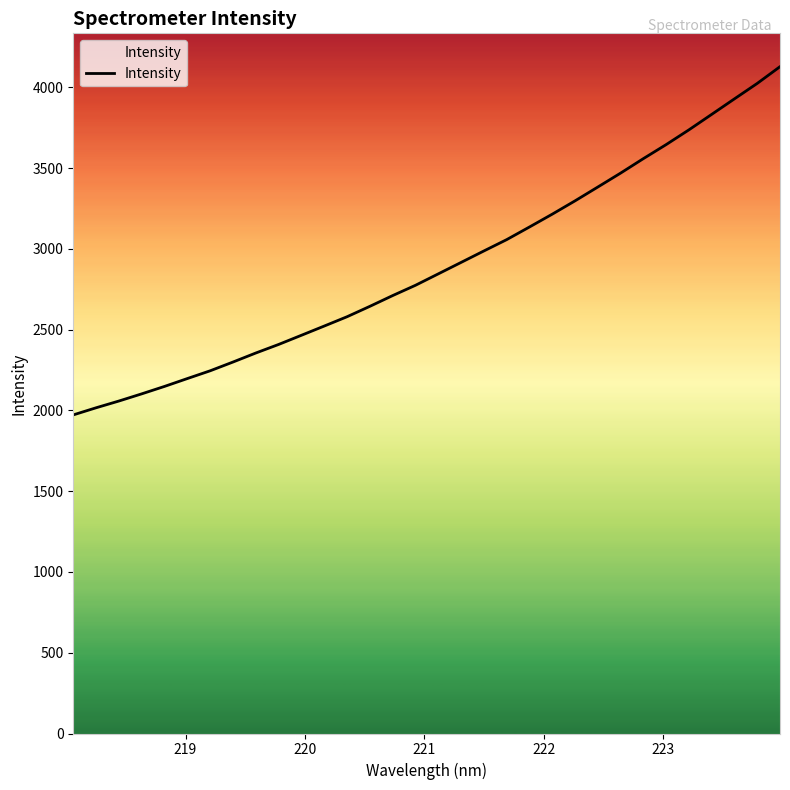

What is the greatest value displayed?

4127.9